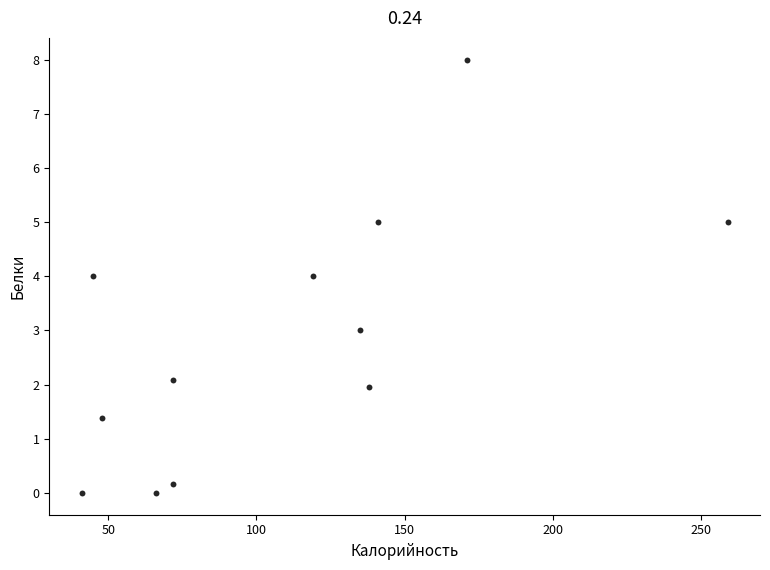

What is the average X value?

108.9